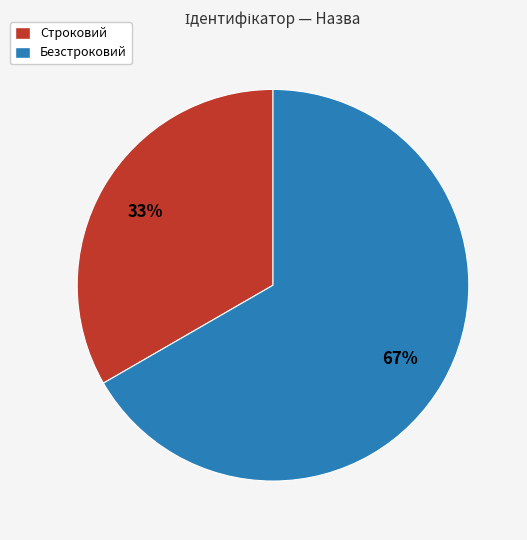

What percentage is the Безстроковий slice, to the nearest percent?

67%